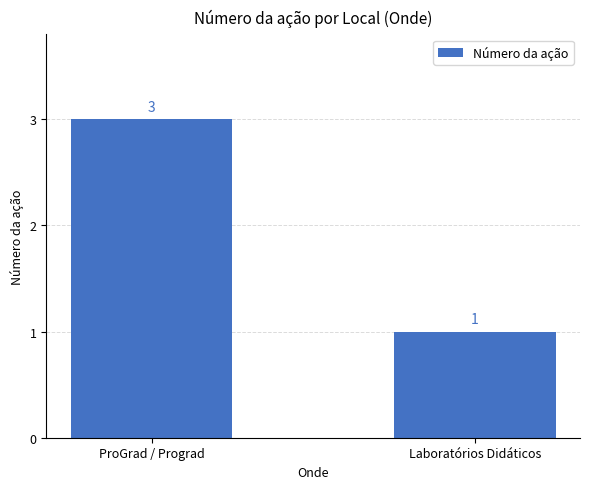

What is the value of the 1st bar from the left?

3